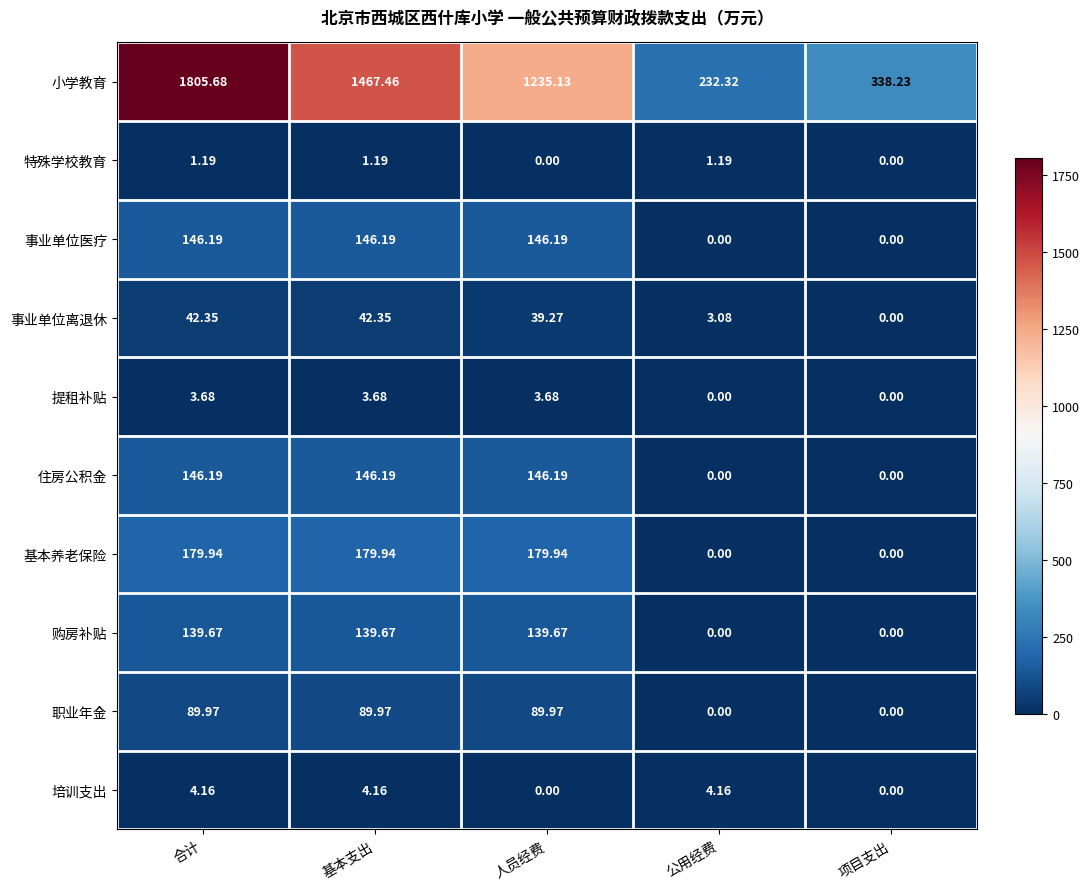

At which label does 基本养老保险 first exceed 179?

合计